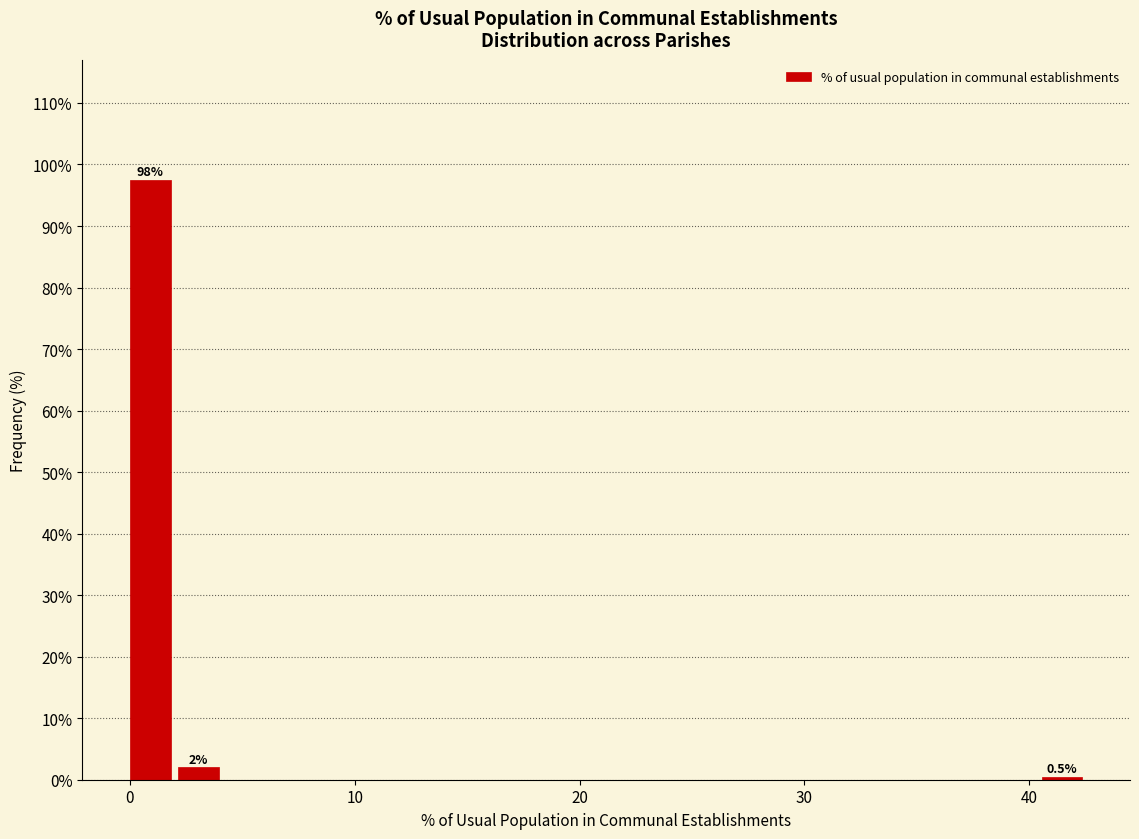

Read against the x-axis, roughly where is the centre of the tallest bar?

1